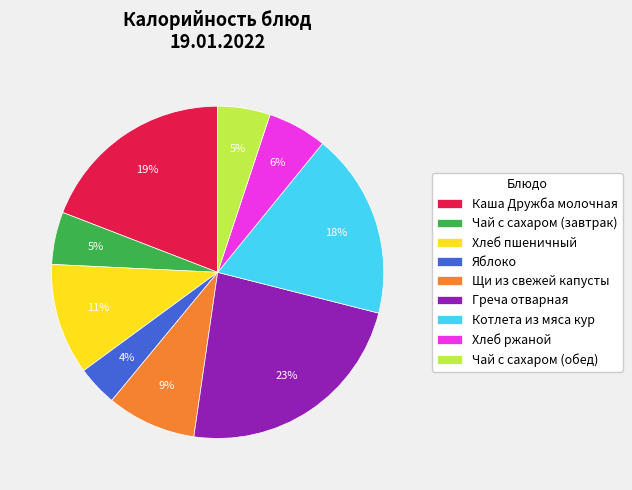

Which slice is the largest?

Греча отварная